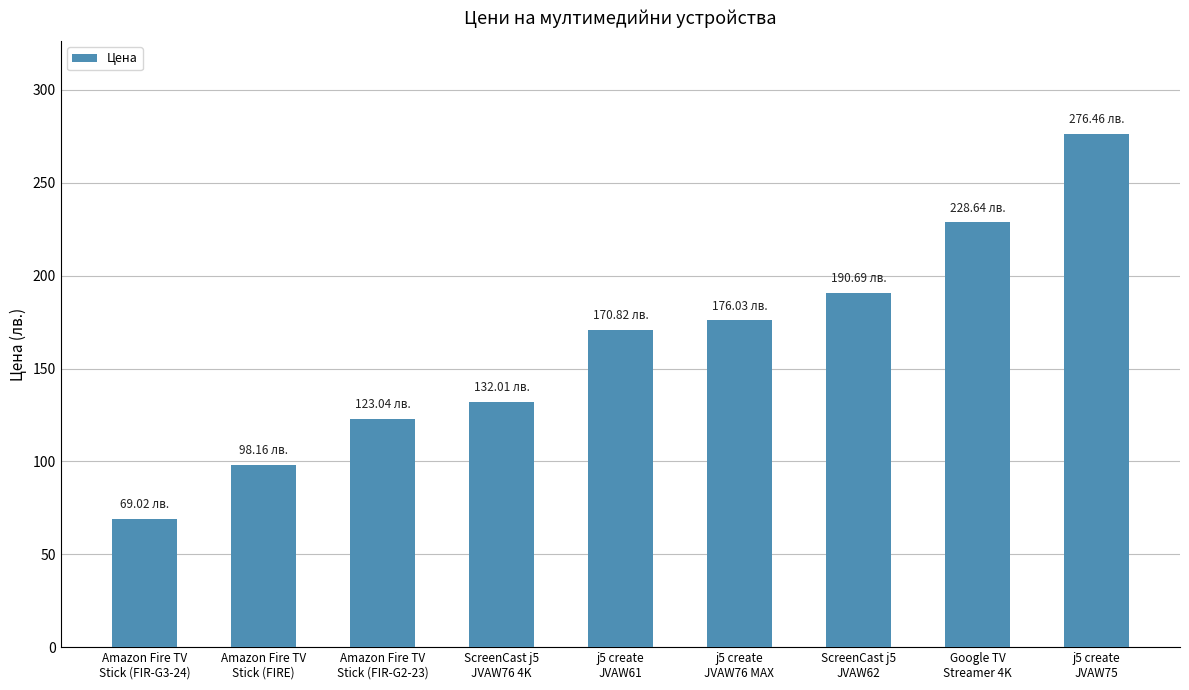

Is it true that the value at Amazon Fire TV
Stick (FIRE) is 98.2?

True